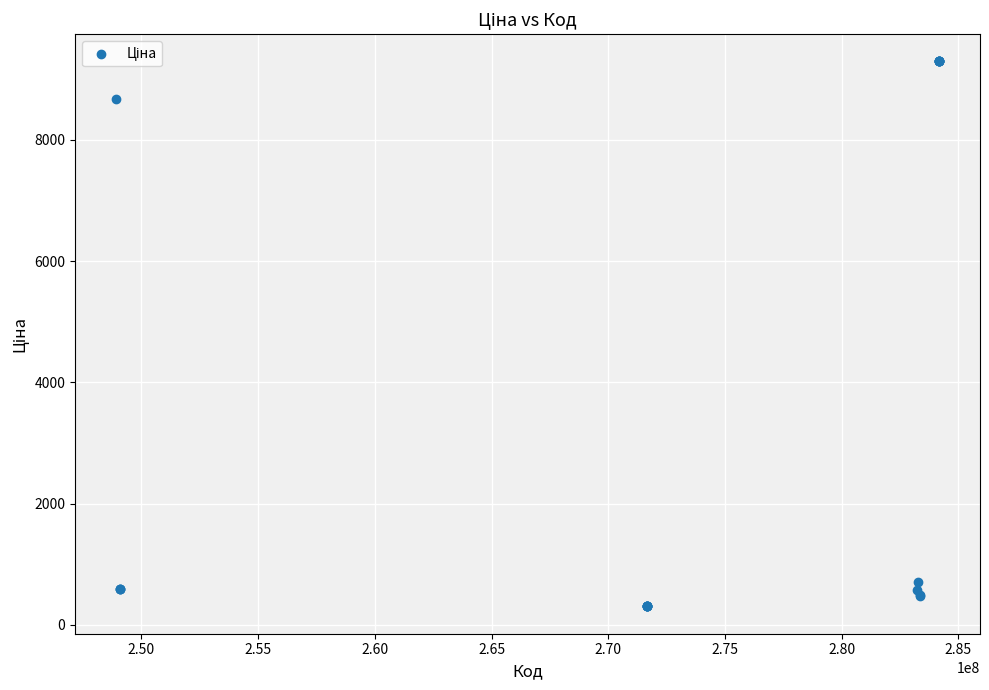

What Y value in the scatter plot is closest to 4797?

8679.5